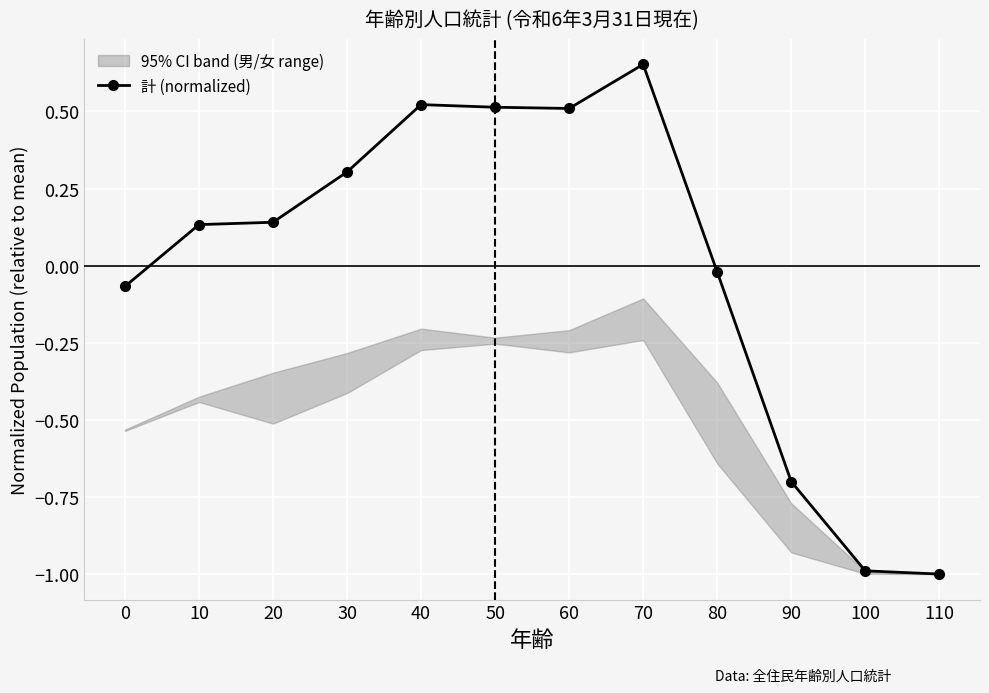

What is the maximum value shown in the chart?

0.7